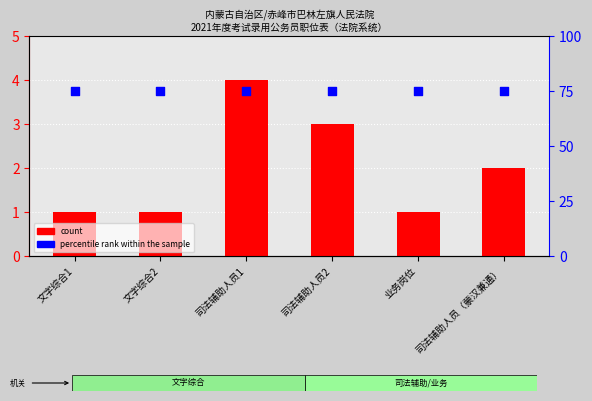

Which series has the widest spread of Y values?

count